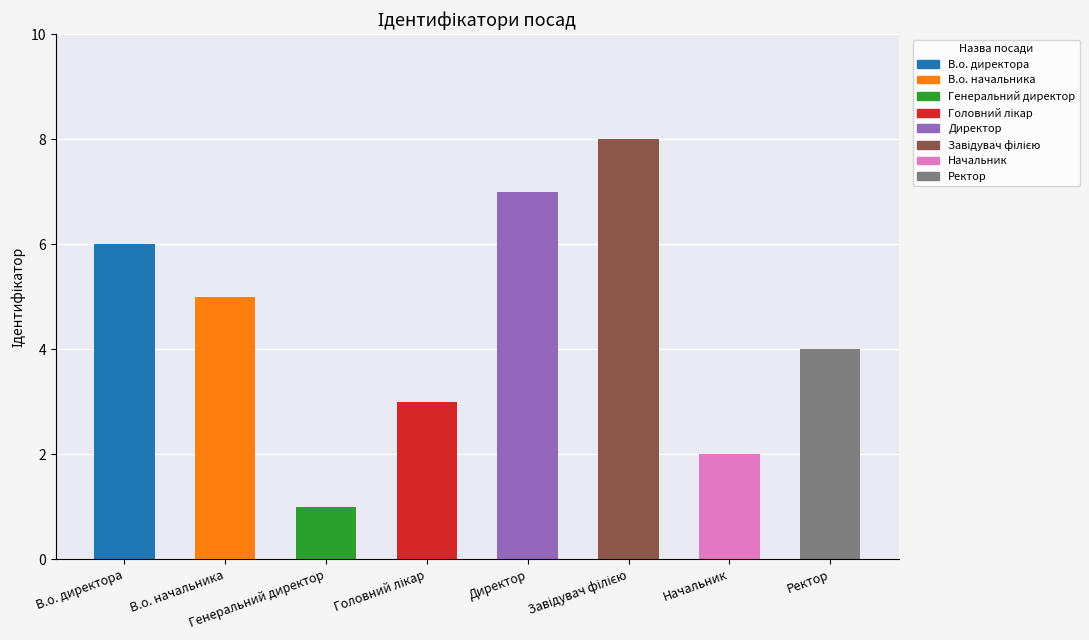

How many values are between 3 and 7?

5